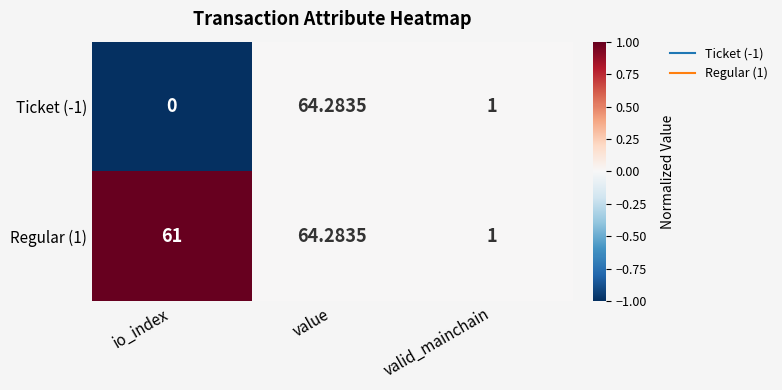

At which category does the chart reach its minimum across all series?

io_index